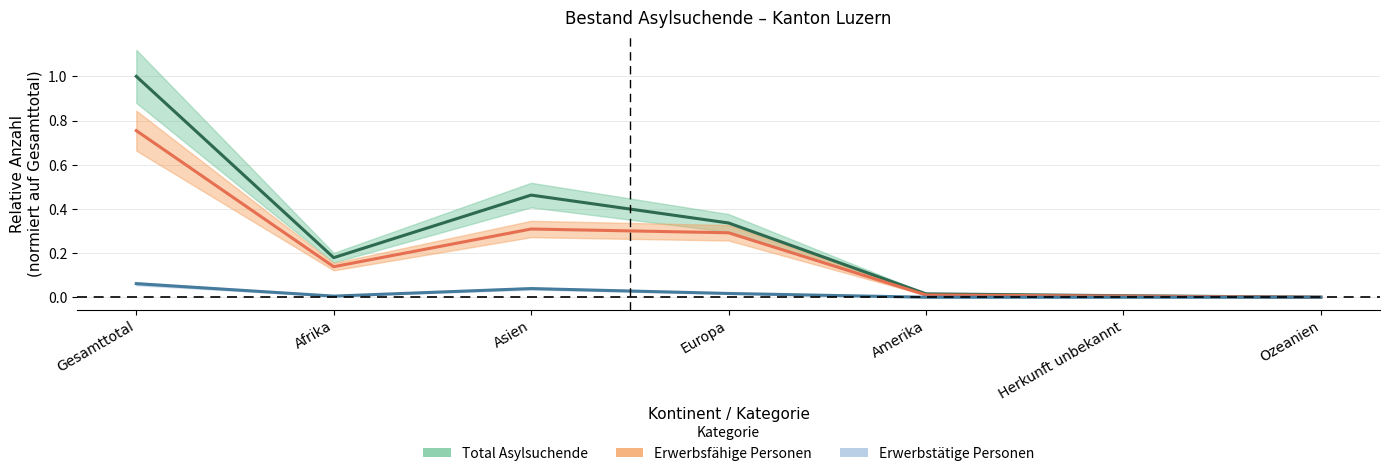

Does the chart display data point markers on the line(s)?

No